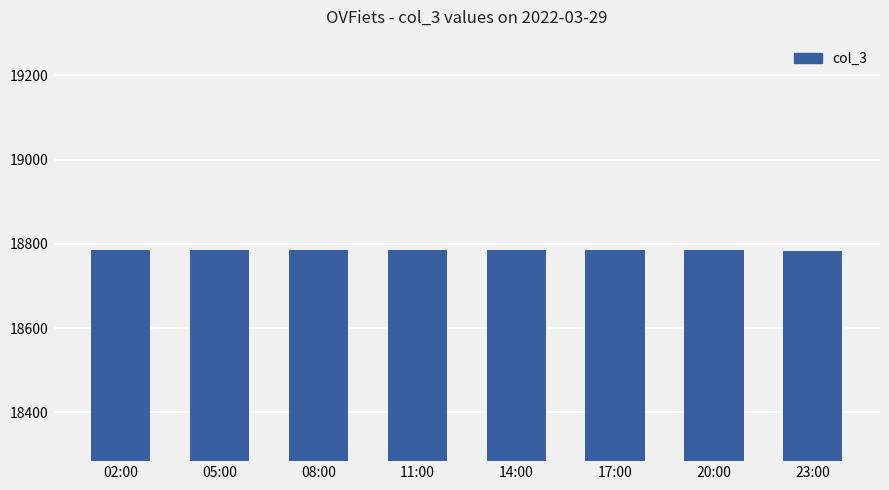

Approximately how many times larger is the value at 02:00 compared to 08:00?

1.0